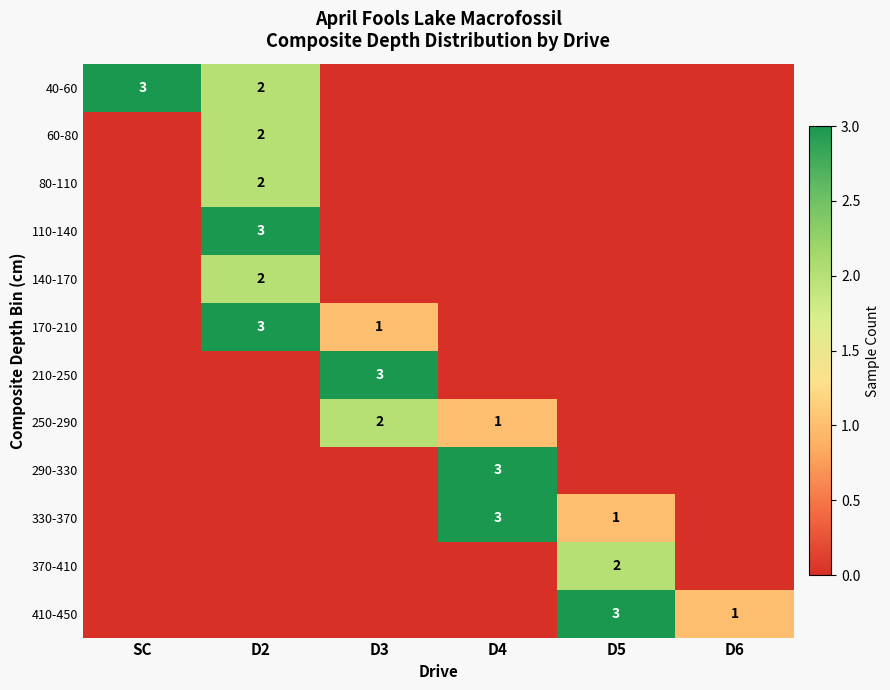

True or false: 40-60 has a value of 3 at SC.

True